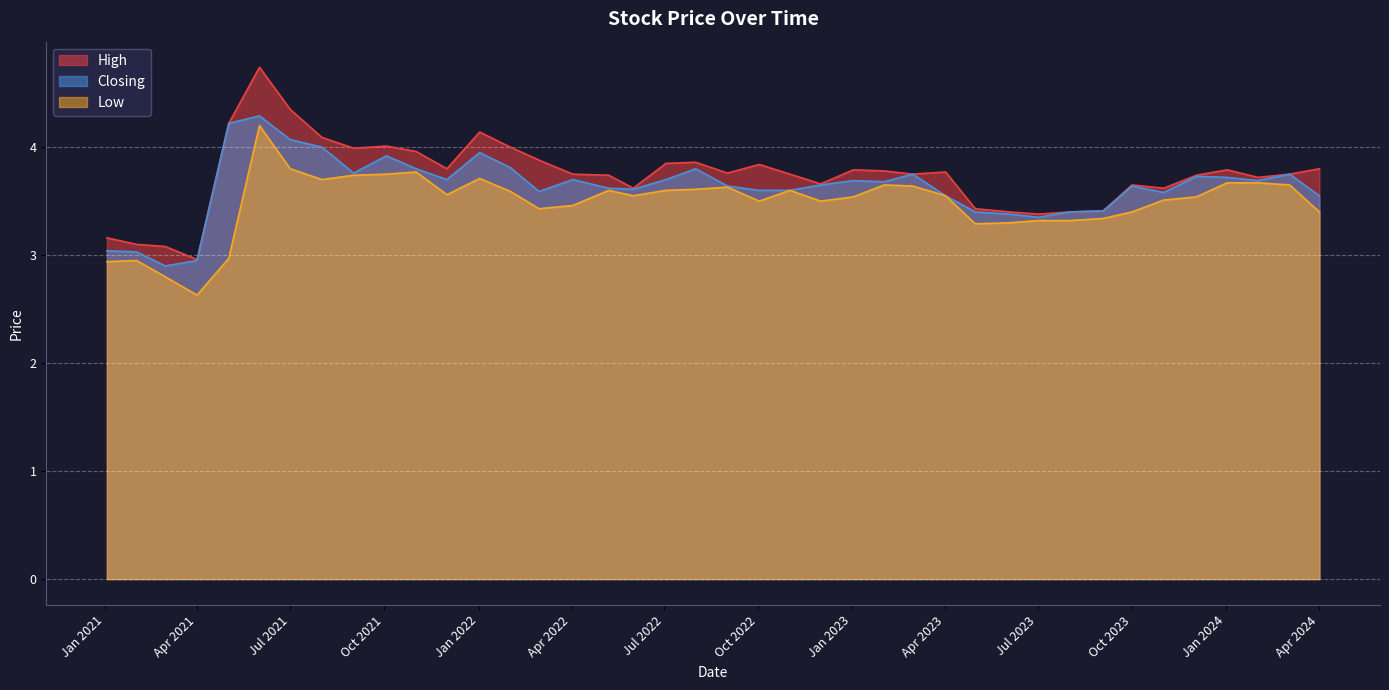

True or false: Low has more than 1 points higher than both neighbors.

True